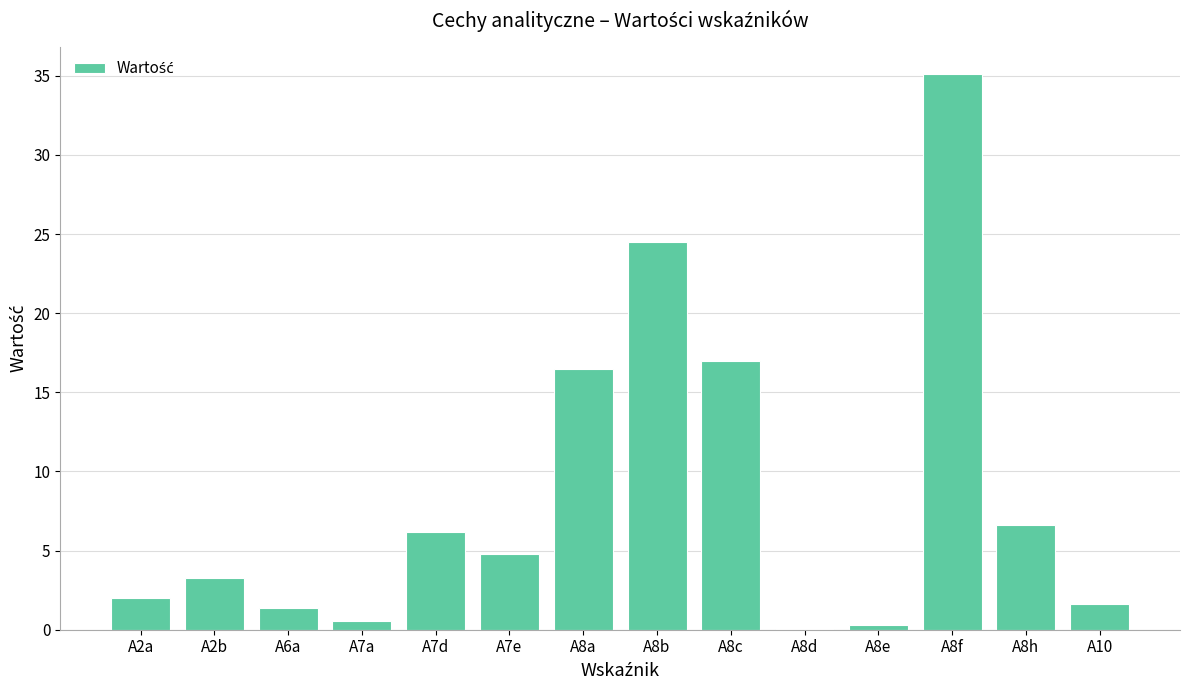

The chart shows a value of 4.8 at A7e. True or false?

True